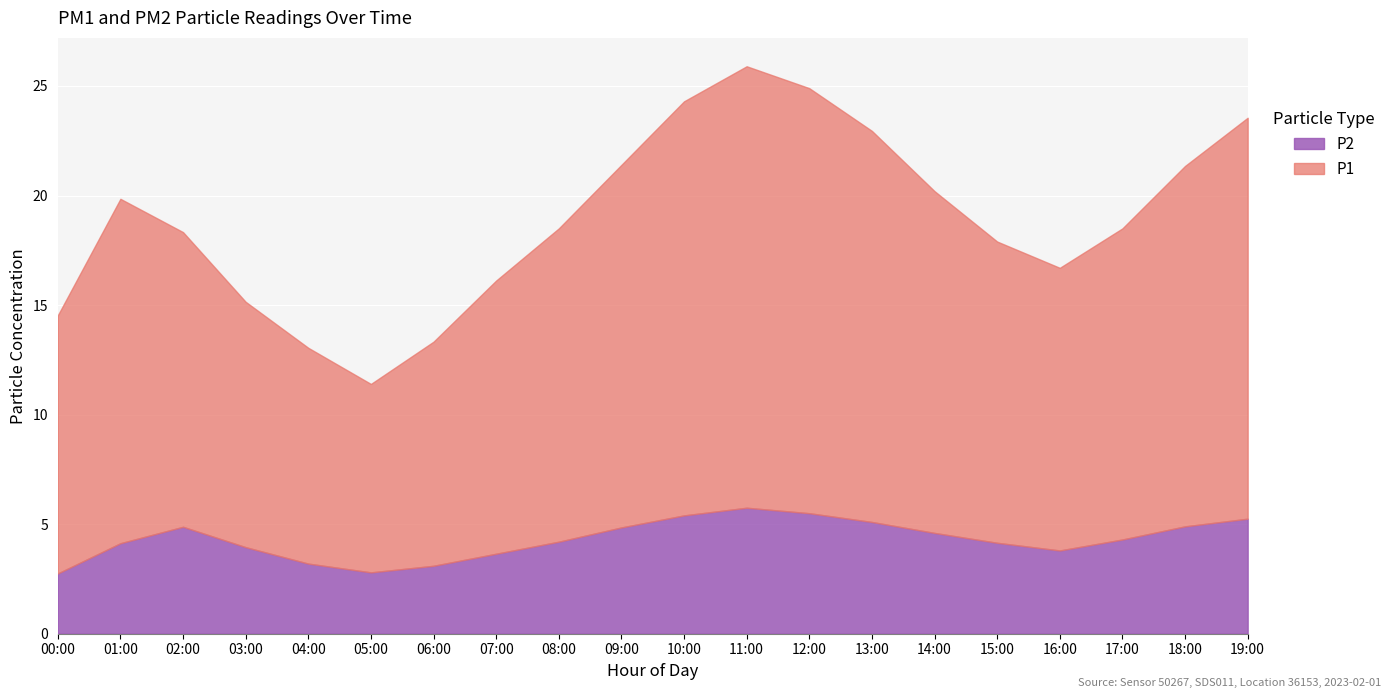

How many interior local peaks does the P1 series have?

2